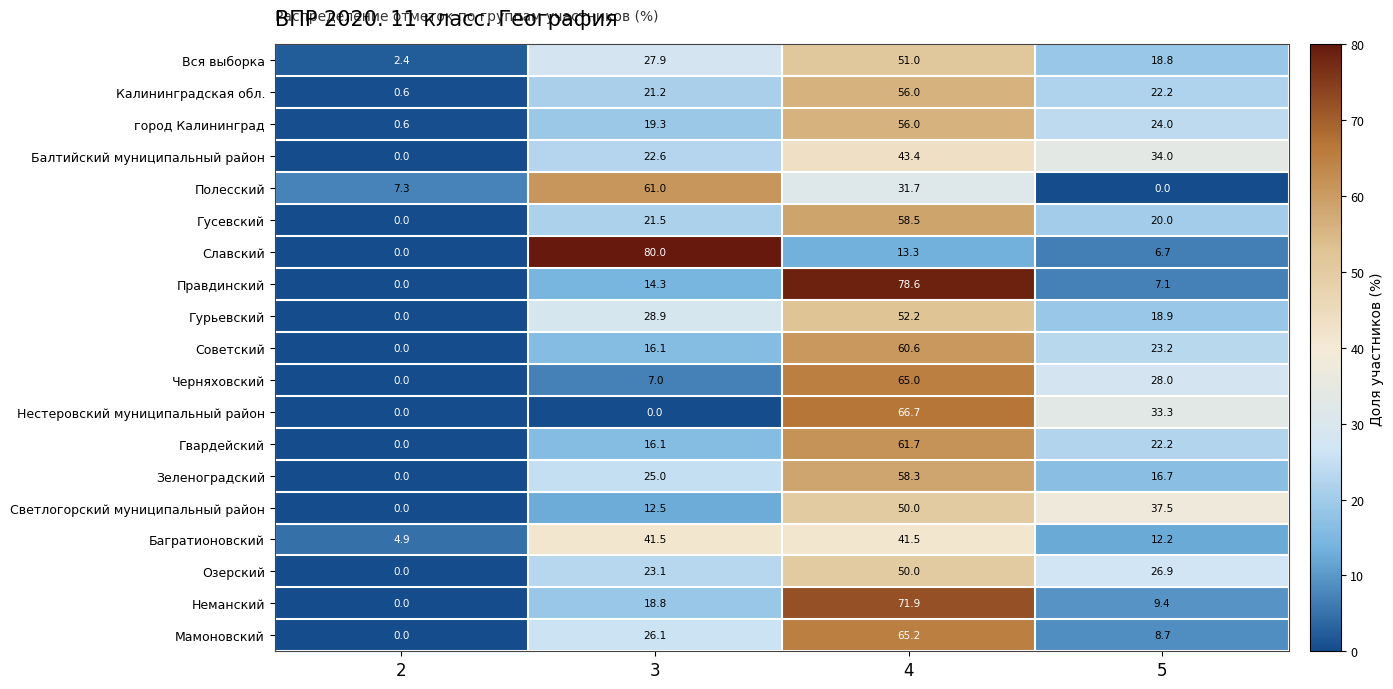

What is the greatest value displayed?

80.0